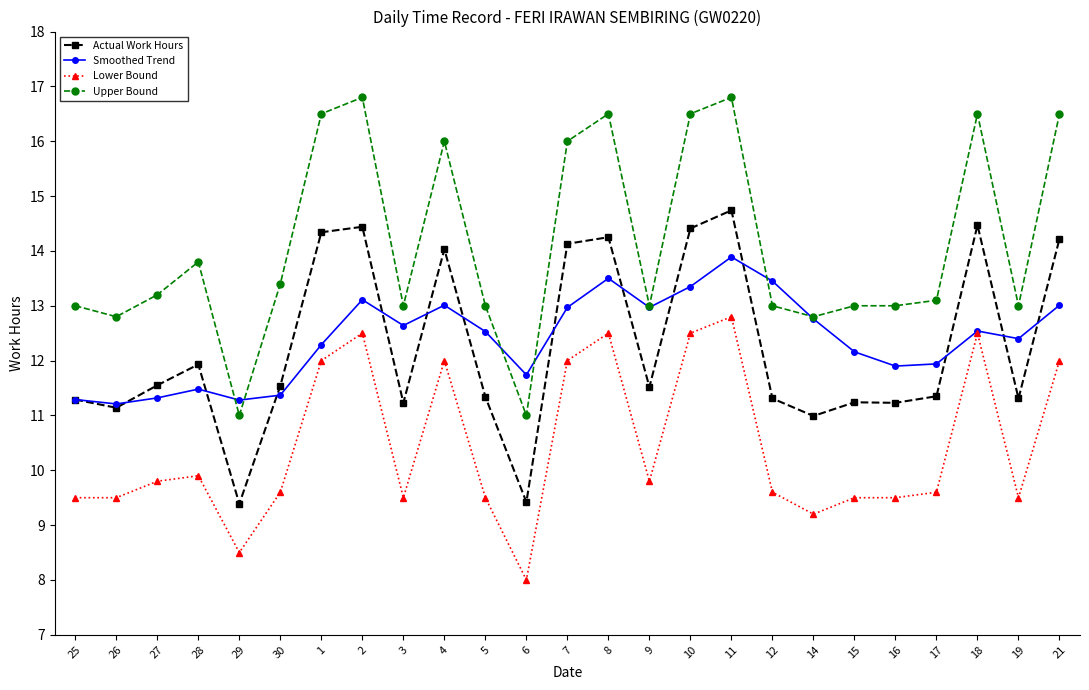

What is the difference between the highest and lowest values at 2?

4.3